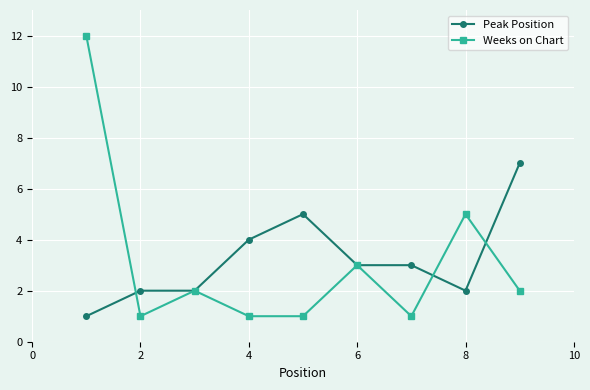

Rank the series by their maximum value, from highest to lowest.

Weeks on Chart, Peak Position